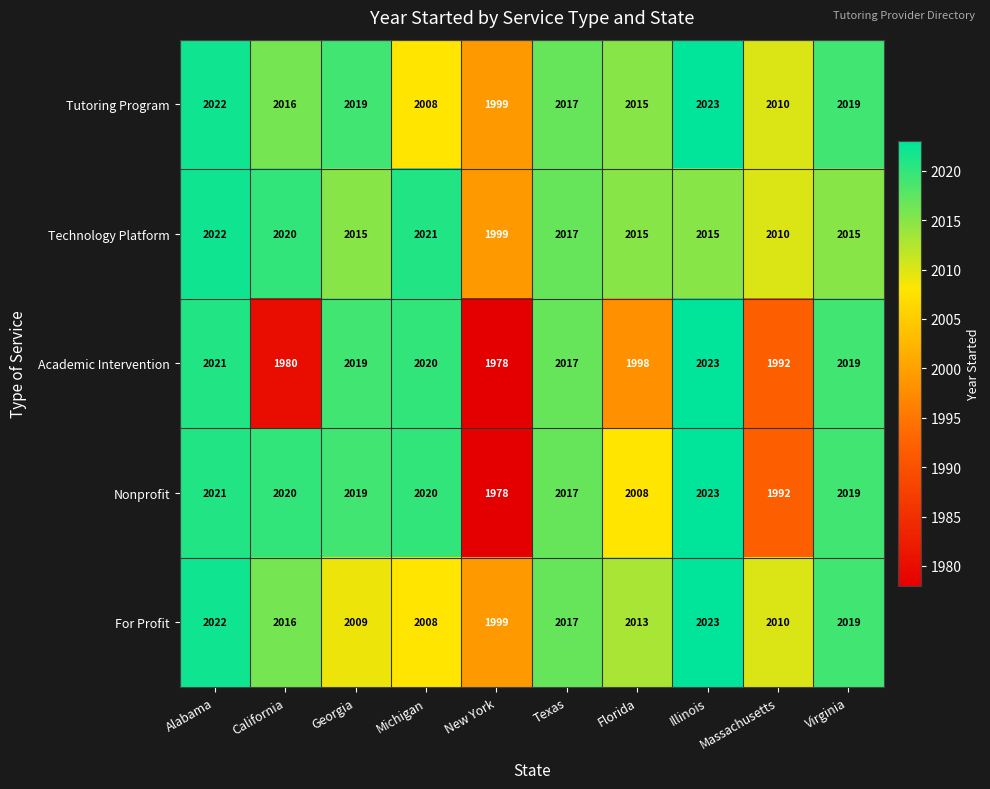

Which series has the largest total across all categories?

Technology Platform